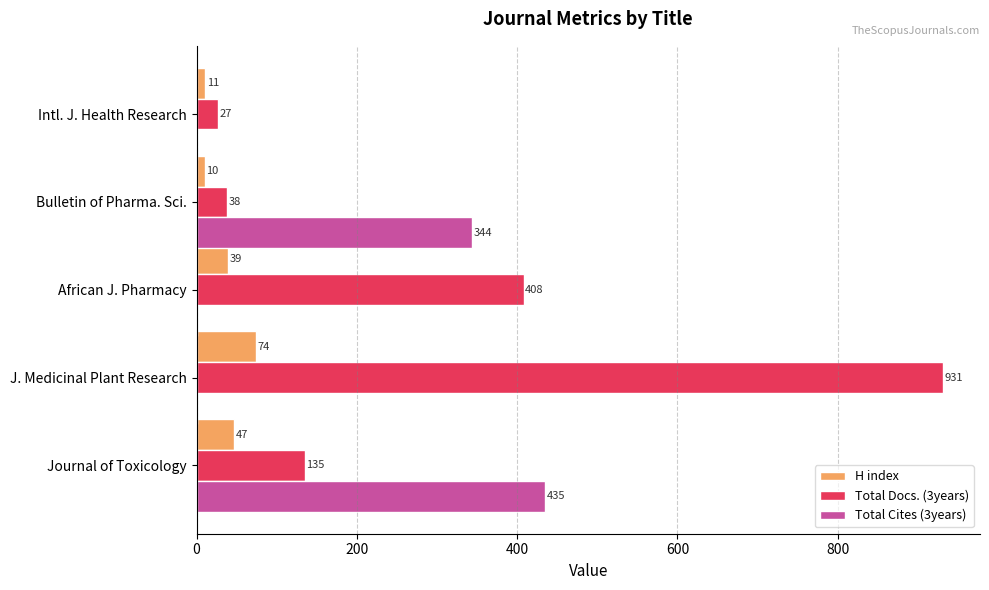

Where is H index nearest to the value 42?

African J. Pharmacy